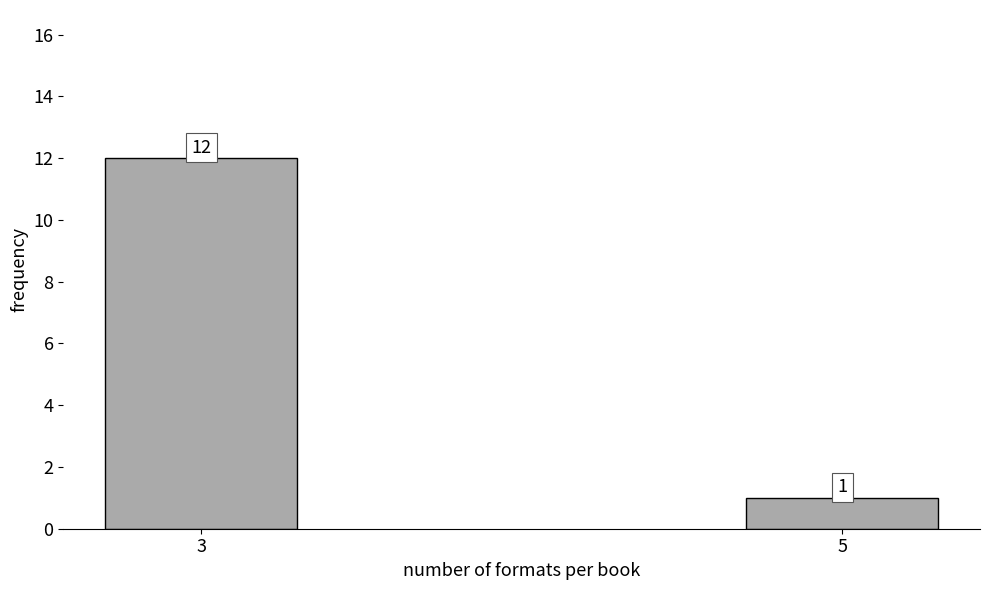

Reading left to right, list all the values displayed in this chart.

3=12	5=1